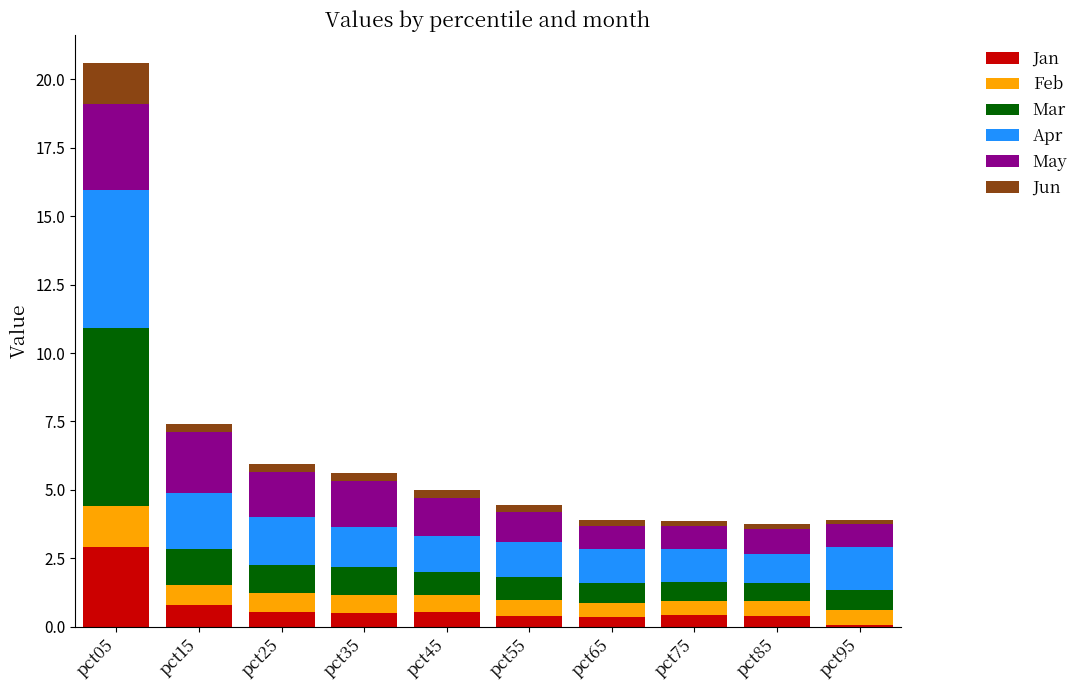

What is the highest value of the Jan series?

2.9